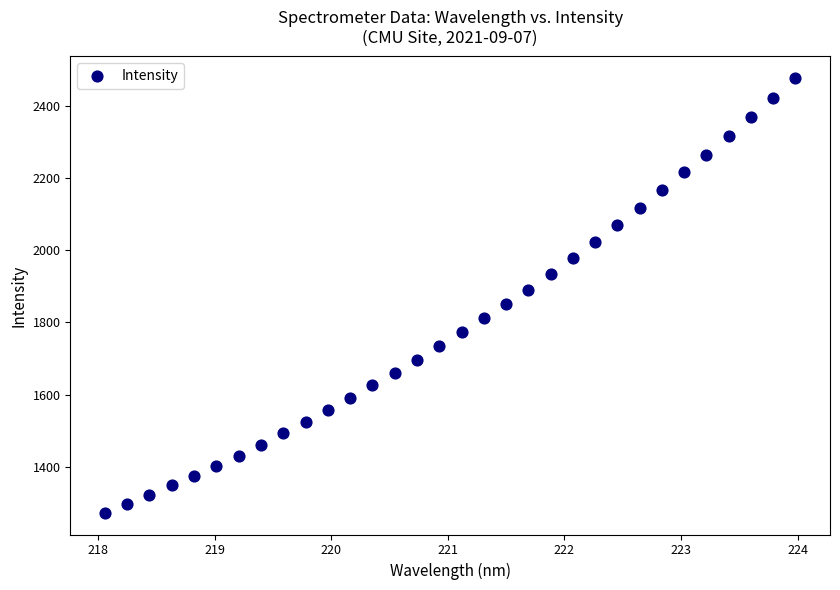

What is the range of X values (max minus min)?

5.9